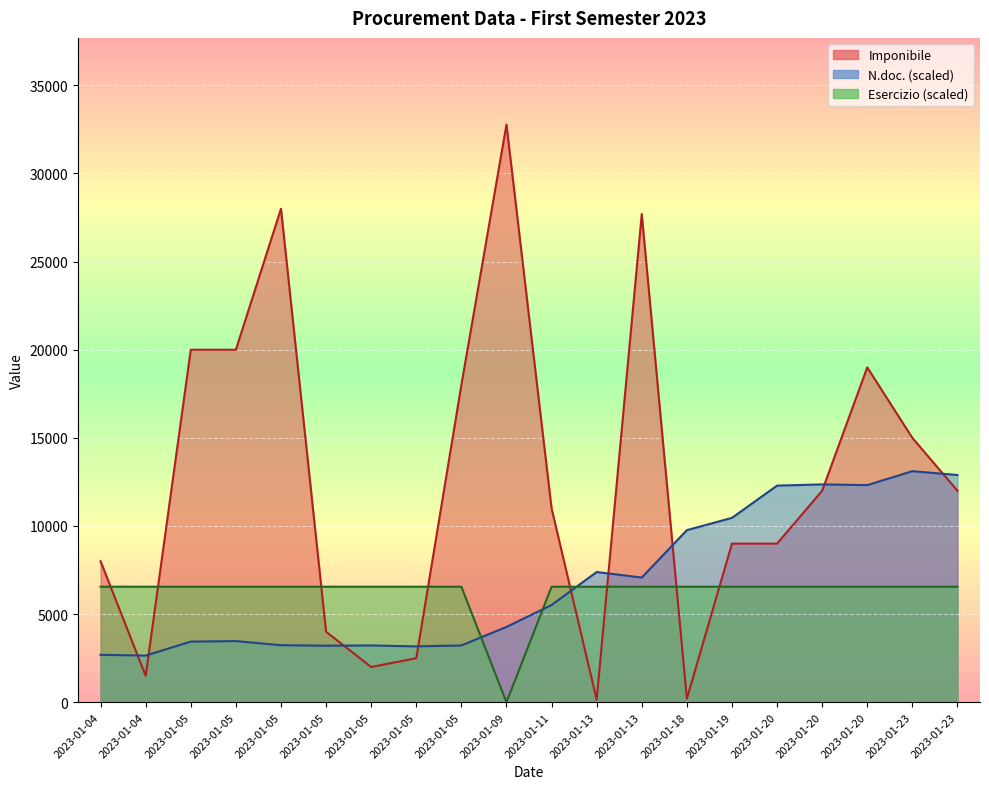

How many lines are shown in the chart?

3